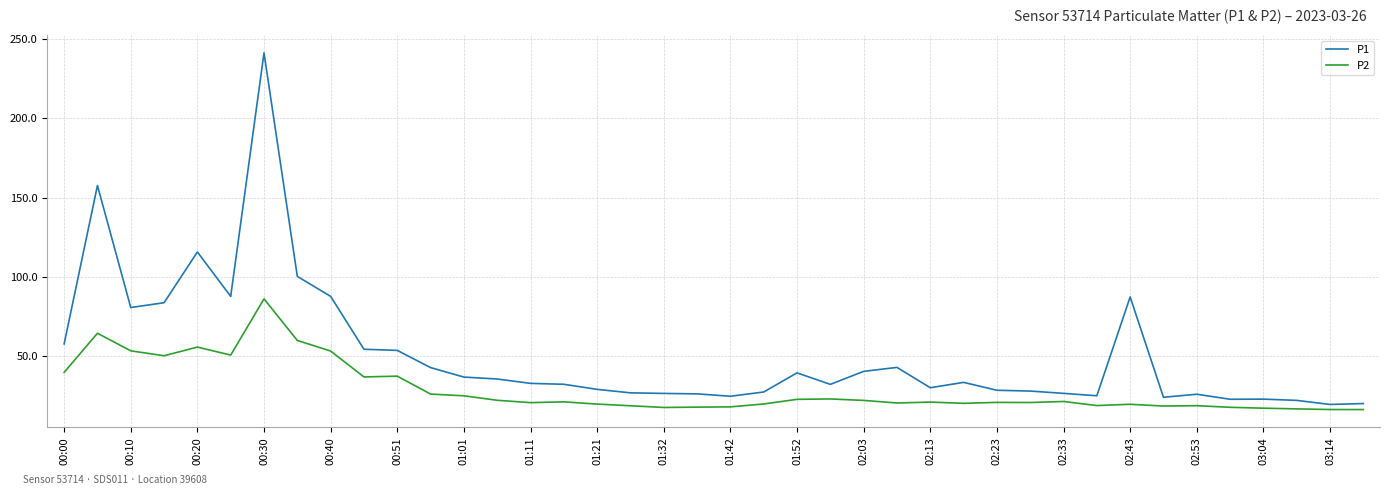

What is the difference between the maximum and minimum values in the P1 series?

221.8